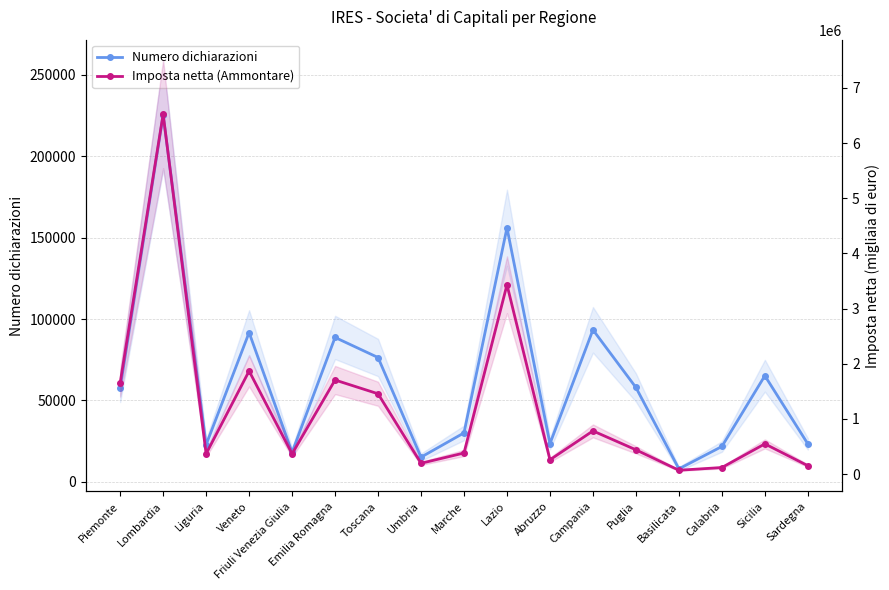

Which series has the largest total across all categories?

Imposta netta (Ammontare)